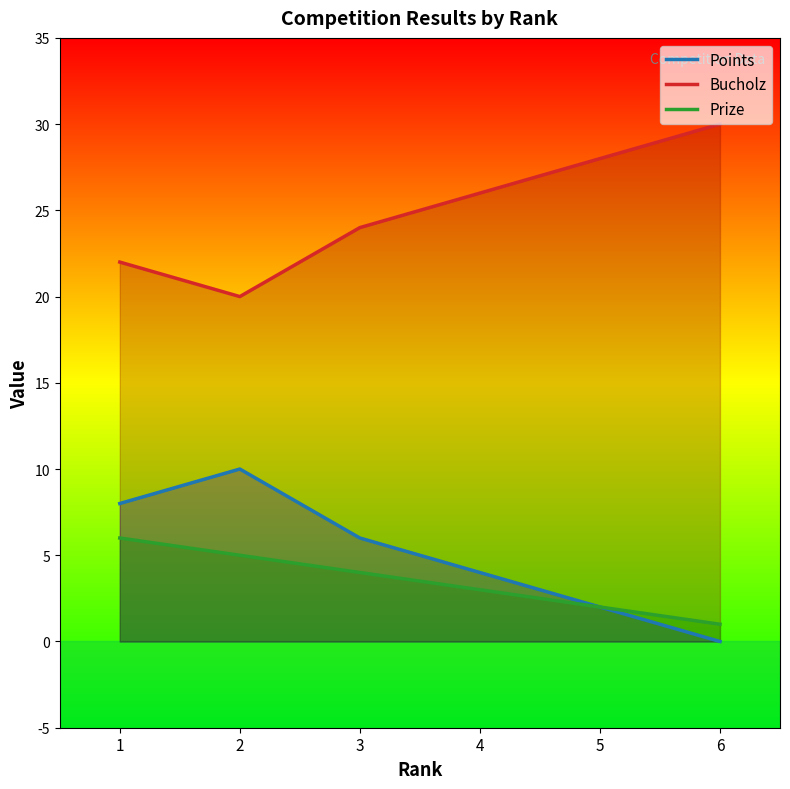

True or false: Points and Bucholz intersect in this chart.

False